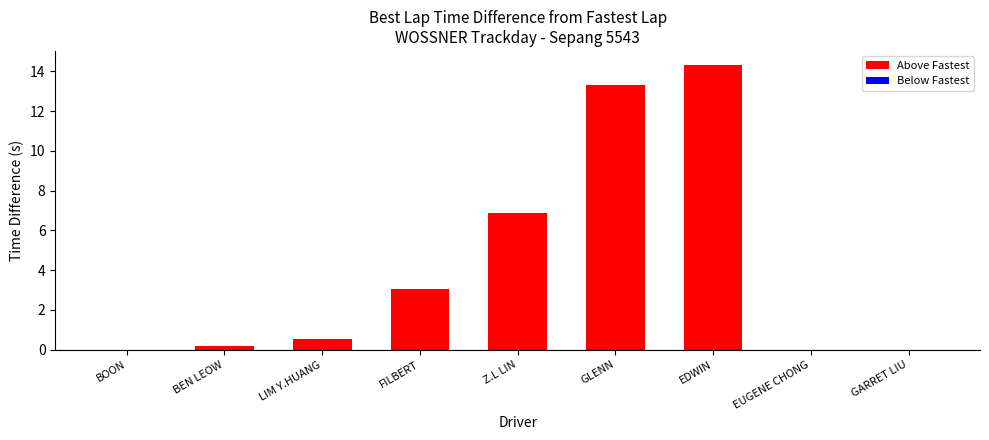

What is the maximum value shown in the chart?

14.3